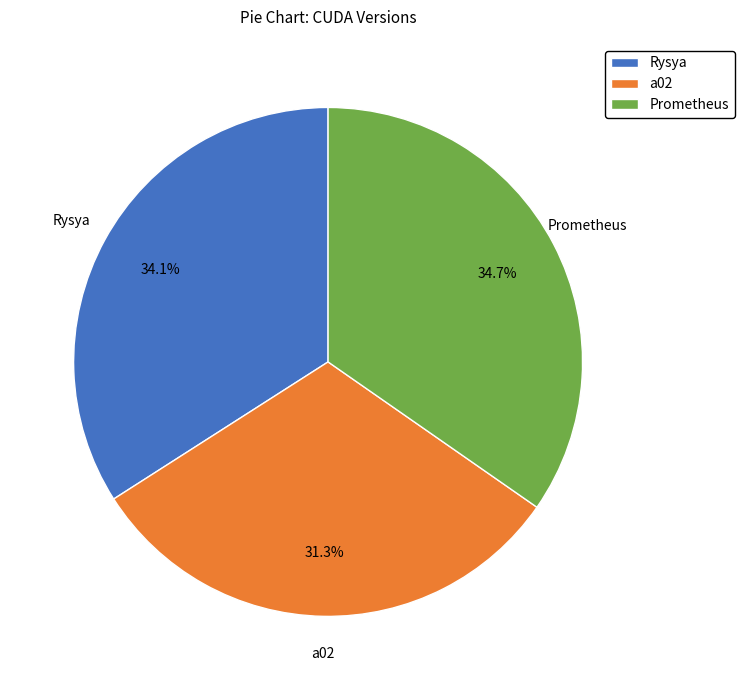

Which has a higher value, a02 or Rysya?

Rysya